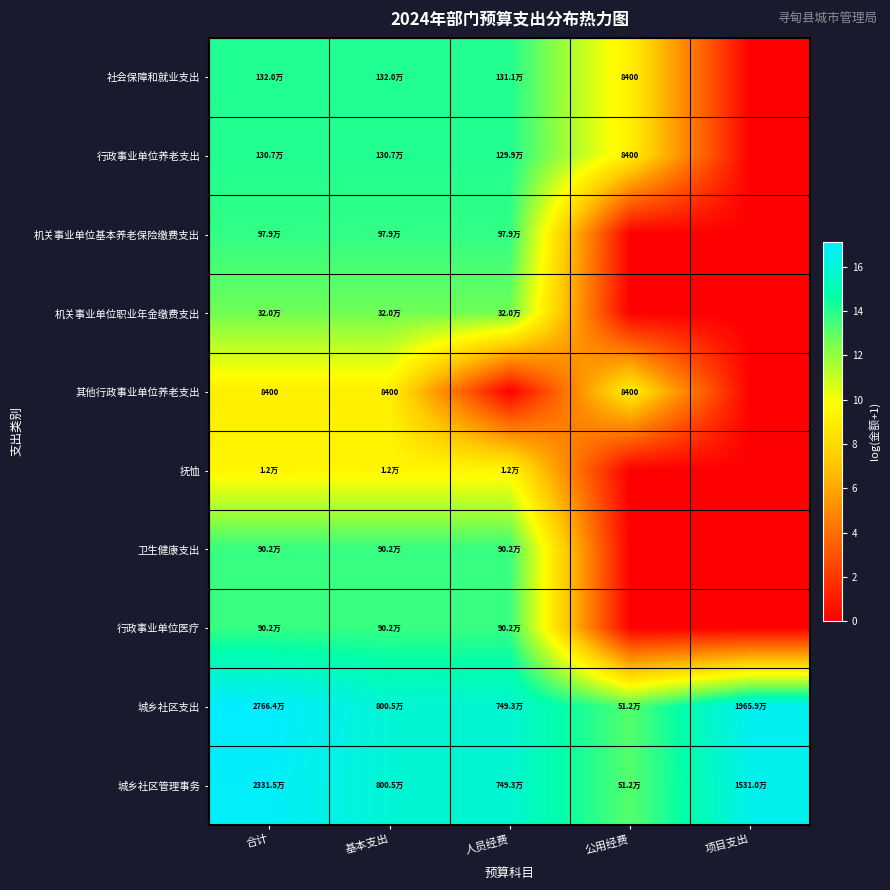

The value of 城乡社区支出 at 公用经费 is 7.9. True or false?

False